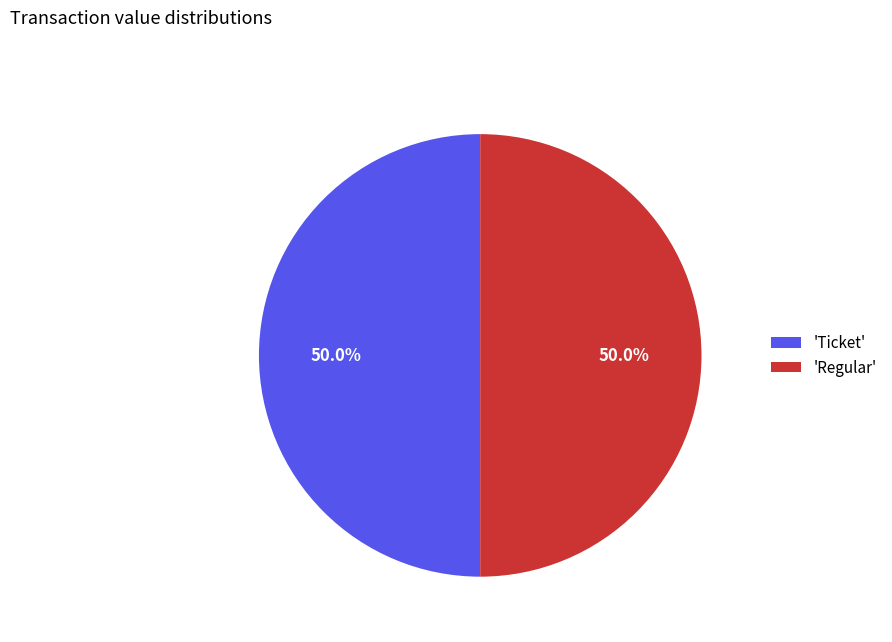

Combined, what portion of the pie is 'Regular' and 'Ticket'?

100.0%